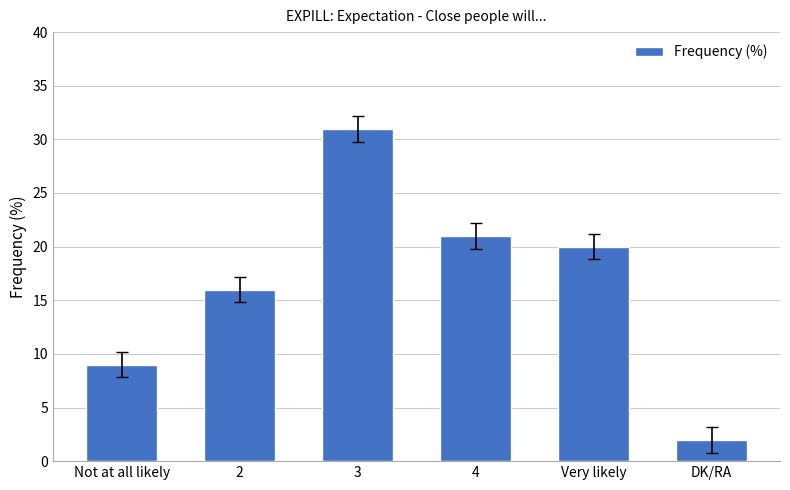

Which category has the highest value across all series?

3